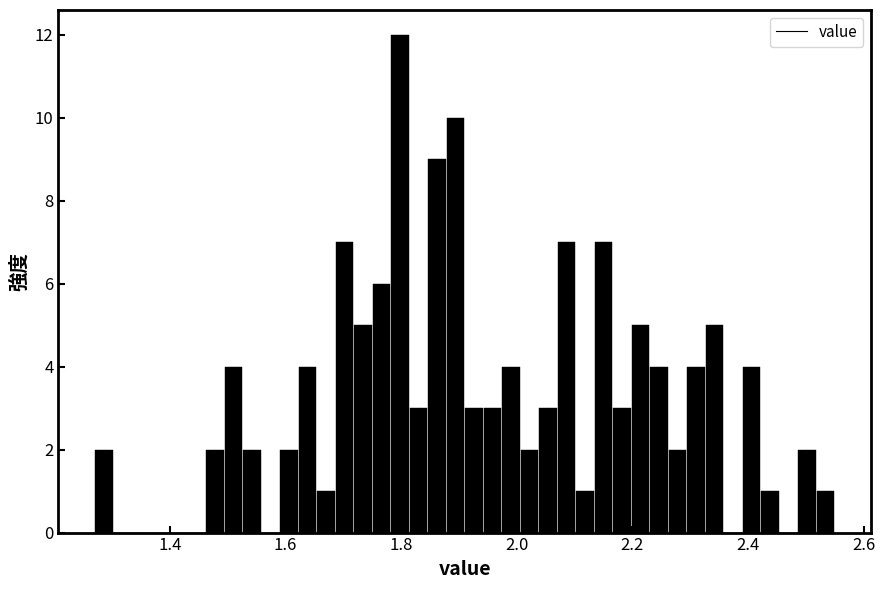

Read against the x-axis, roughly where is the centre of the tallest bar?

1.80